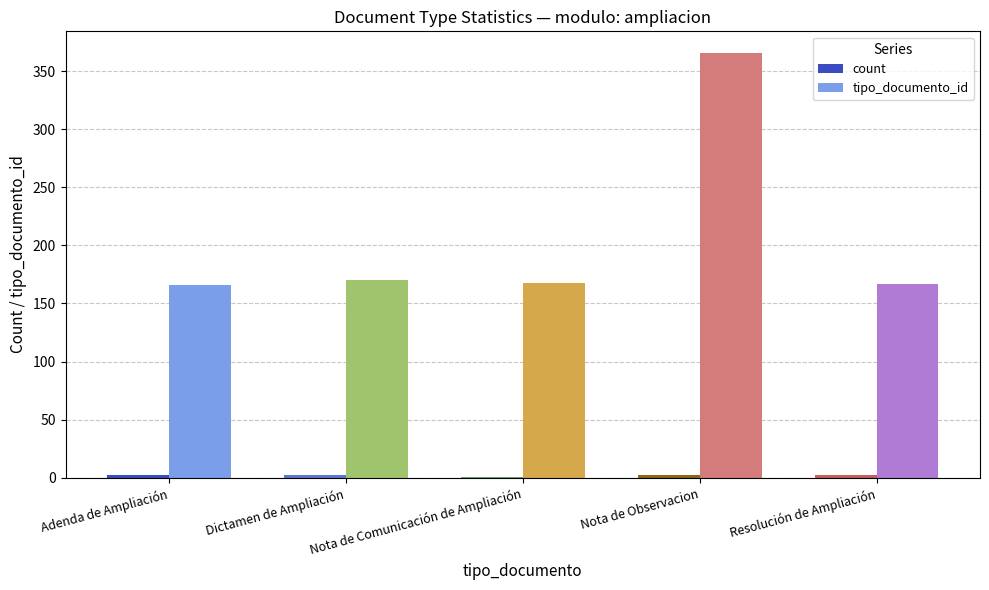

What is the difference between the tipo_documento_id values at Resolución de Ampliación and Adenda de Ampliación?

1